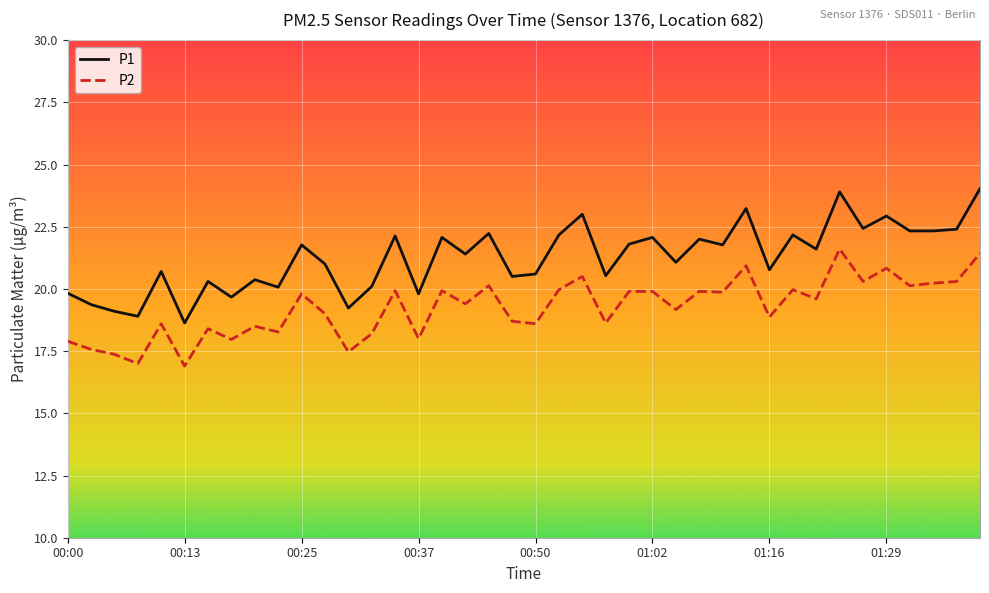

In P1, how many points are higher than both neighbors (excluding endpoints)?

14